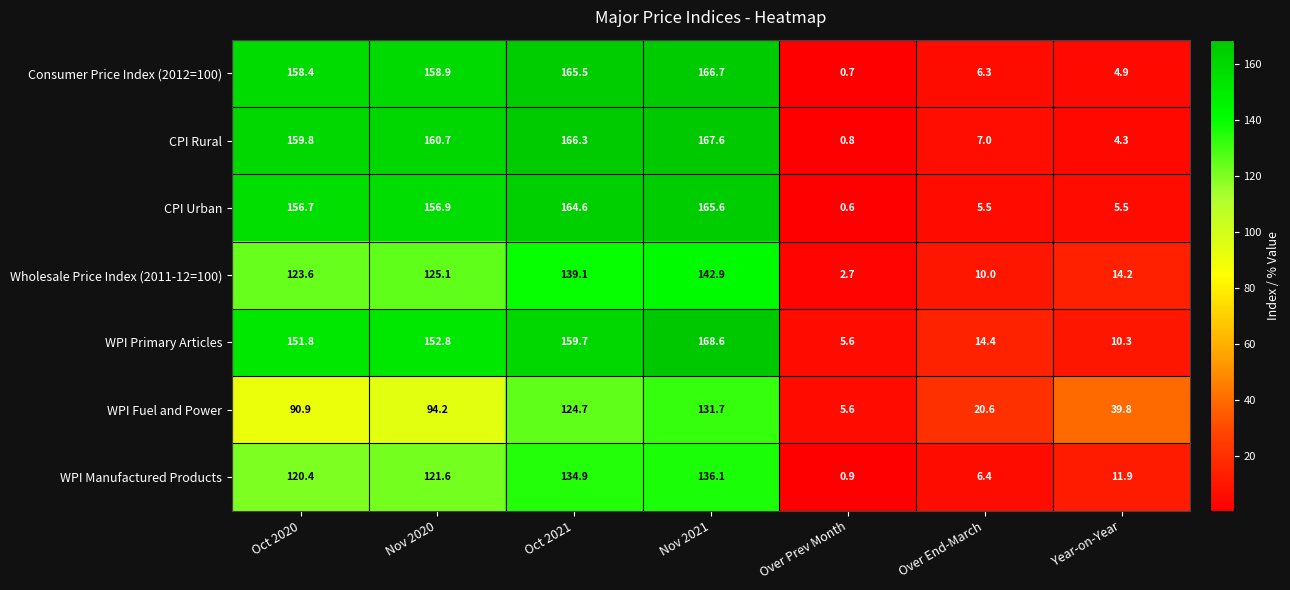

How many distinct data groups are displayed?

7